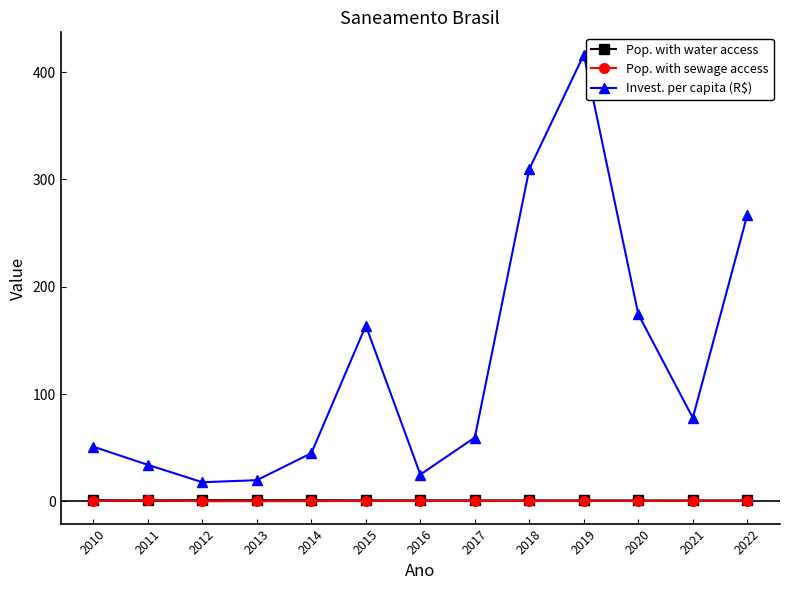

What is the value of the Invest. per capita (R$) point at the 2nd from the left?

34.0